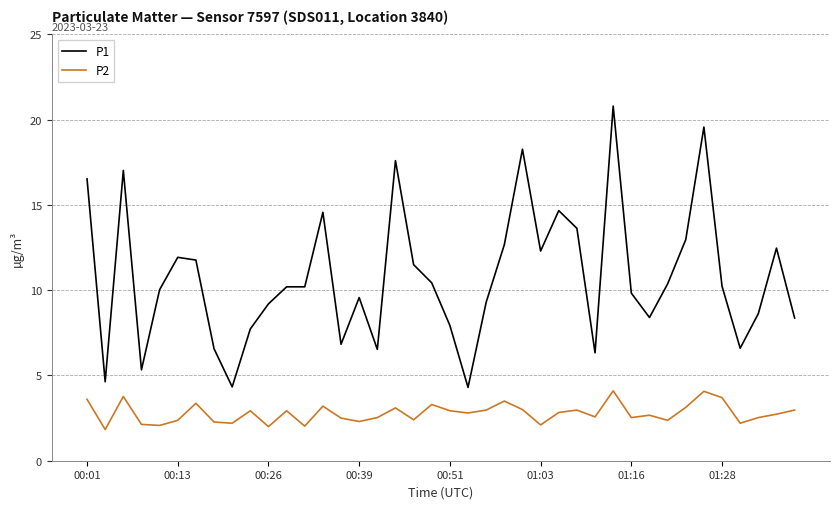

What are all the series names shown in the legend?

P1, P2